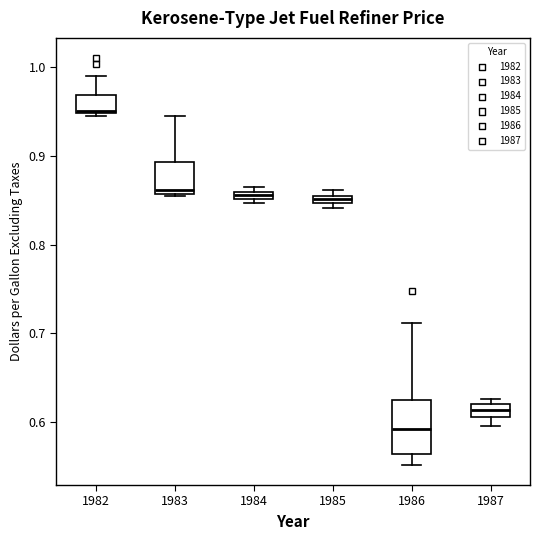

Which box is the tallest, from its lower edge to its upper edge?

1986